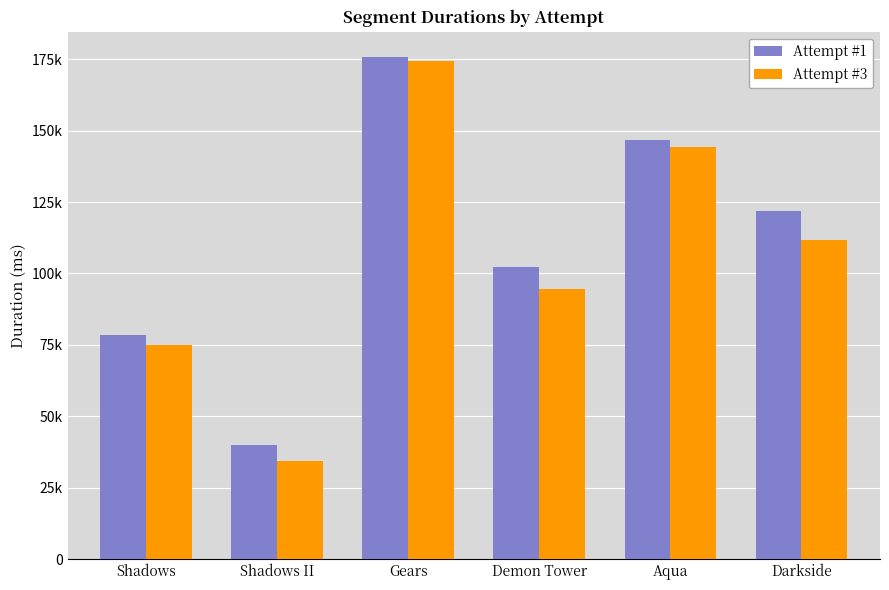

True or false: Attempt #1 has a value of 168206 at Darkside.

False